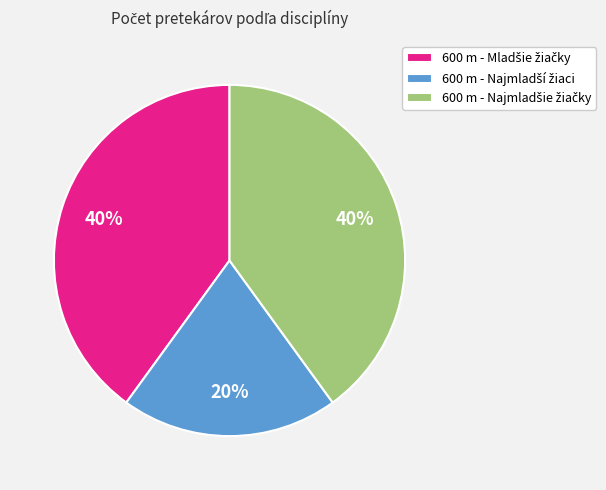

Does any single category account for the majority?

No